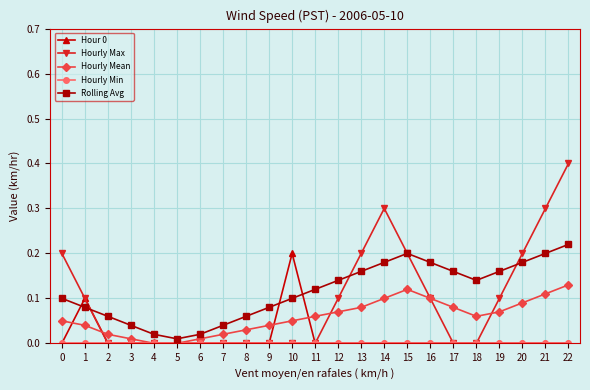

Which series has the widest spread of values?

Hourly Max